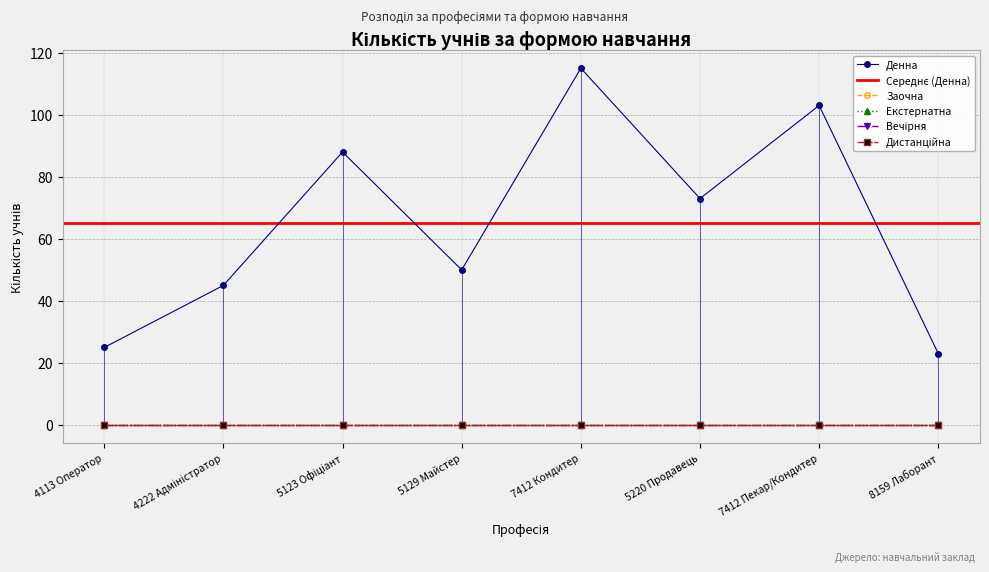

Is it true that Дистанційна equals 0 at 7412 Пекар/Кондитер?

True